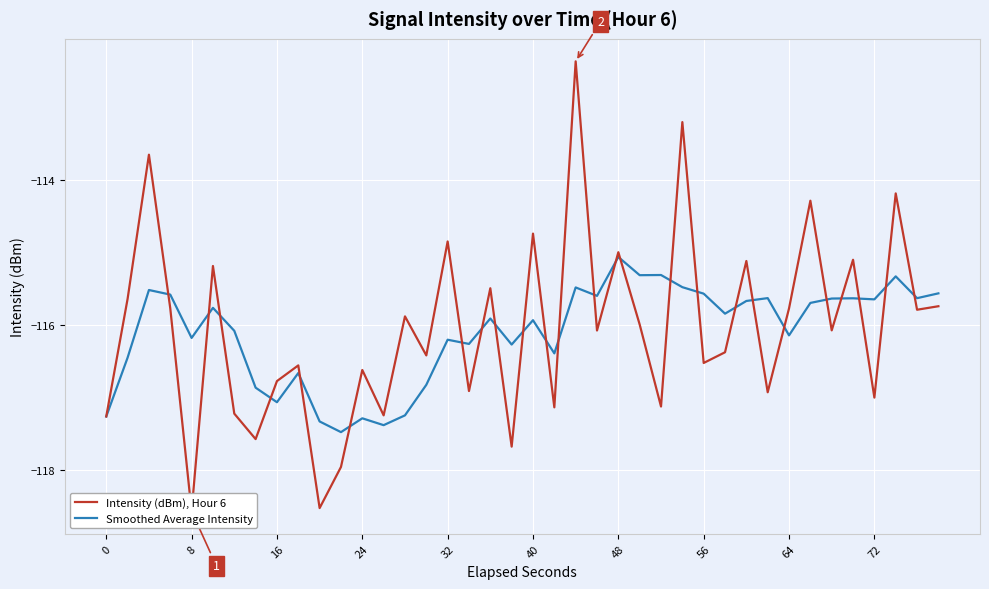

List the series in order of their peak value, highest first.

Intensity (dBm), Hour 6, Smoothed Average Intensity